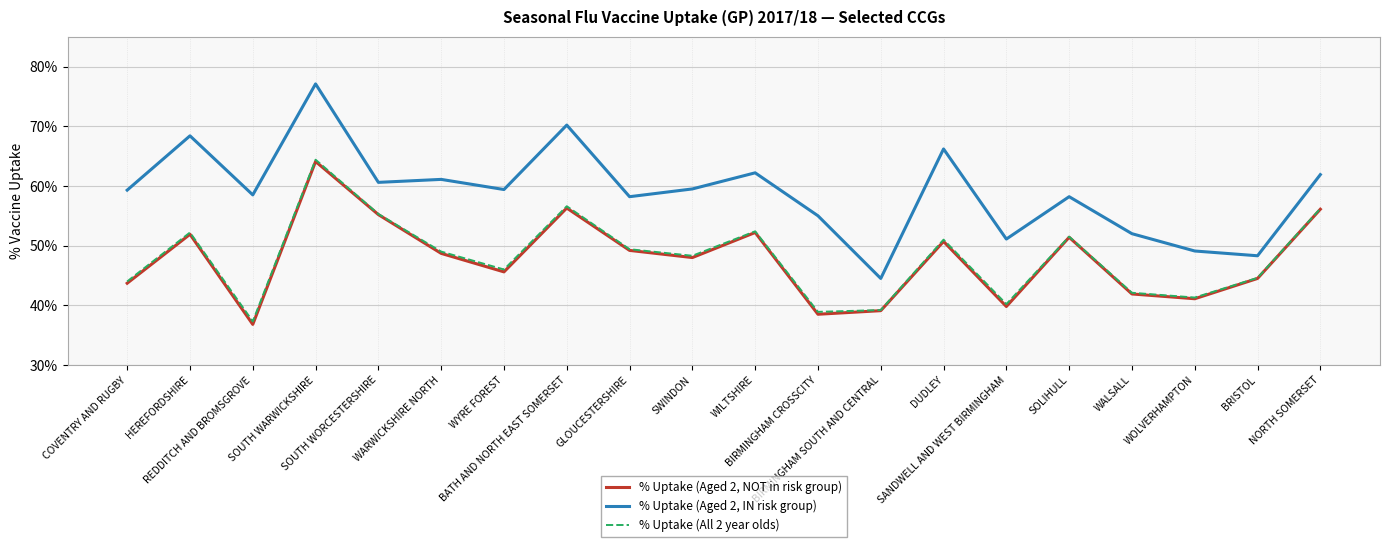

Rank the series at WOLVERHAMPTON from highest to lowest value.

% Uptake (Aged 2, IN risk group), % Uptake (All 2 year olds), % Uptake (Aged 2, NOT in risk group)